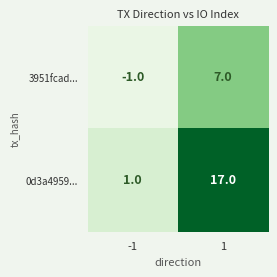

Which series has the largest range (max minus min)?

0d3a4959...